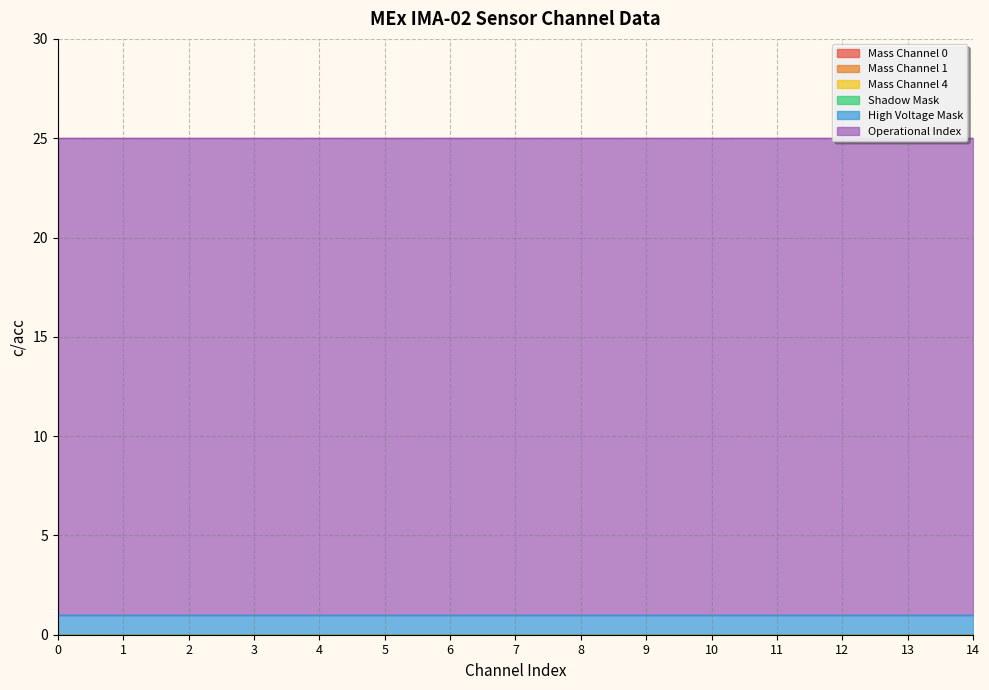

Reading left to right, list all the values displayed in this chart.

Mass Channel 0: 0	0	0	0	0	0	0	0	0	0	0	0	0	0	0
Mass Channel 1: 0	0	0	0	0	0	0	0	0	0	0	0	0	0	0
Mass Channel 4: 0	0	0	0	0	0	0	0	0	0	0	0	0	0	0
Shadow Mask: 0	0	0	0	0	0	0	0	0	0	0	0	0	0	0
High Voltage Mask: 1	1	1	1	1	1	1	1	1	1	1	1	1	1	1
Operational Index: 24	24	24	24	24	24	24	24	24	24	24	24	24	24	24